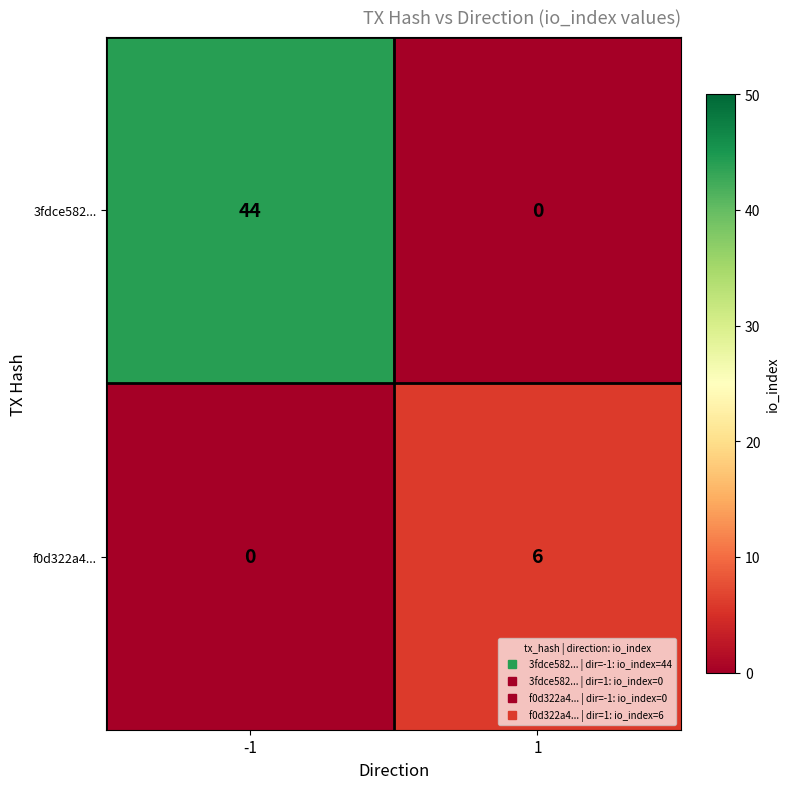

What value does the f0d322a4... series have at 1?

6